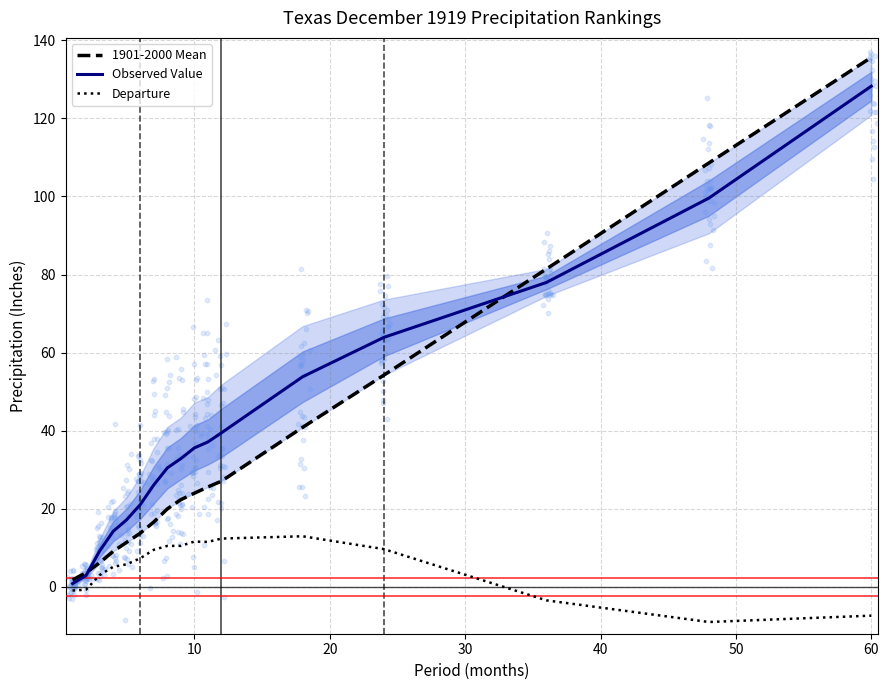

Which series contains the highest Y value?

1901-2000 Mean